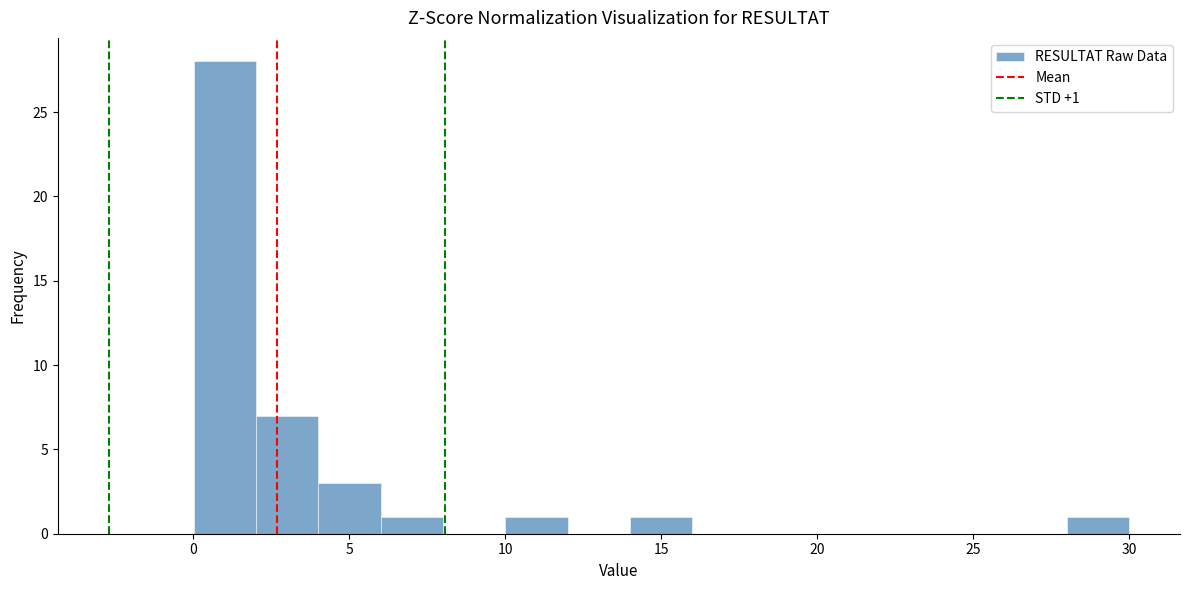

Around what value on the x-axis is the tallest bar? Give the approximate position of its centre, as read against the axis.

1.0